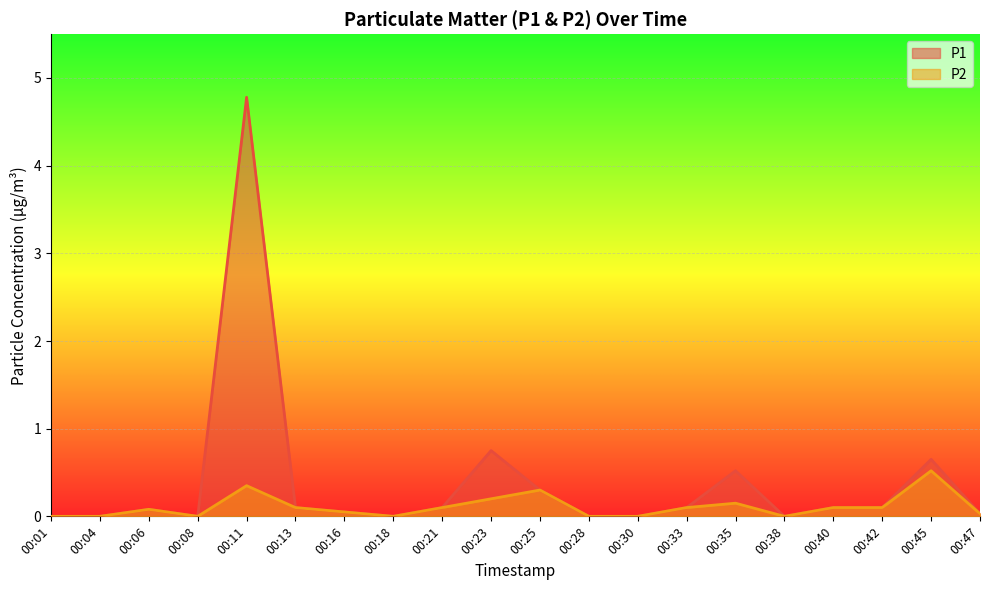

The P1 series shows 0.2 at 00:25. True or false?

False